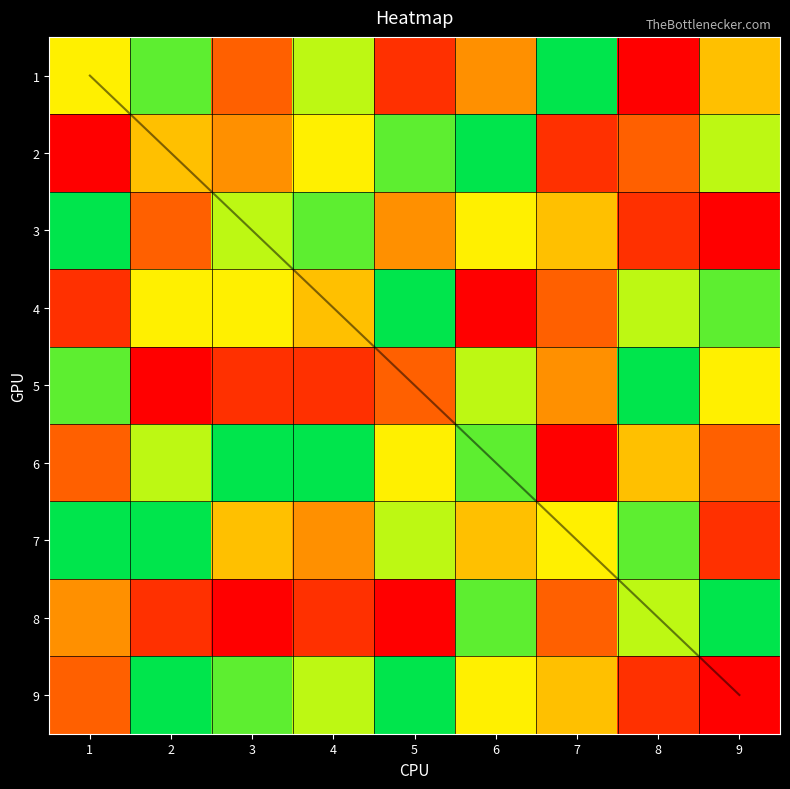

What is the difference between the 2 values at 6 and 8?

6